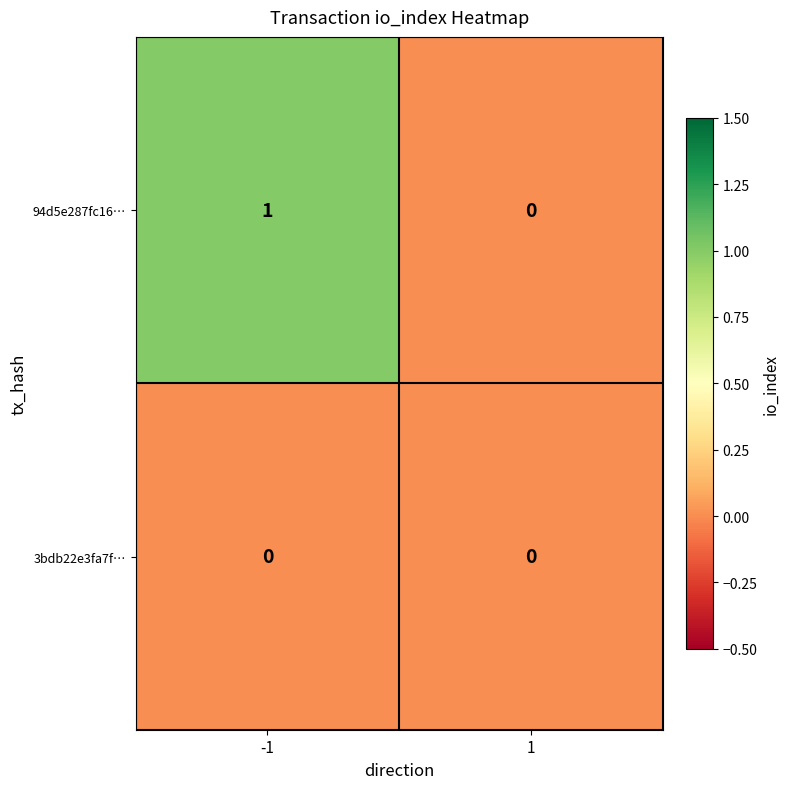

Is it true that 94d5e287fc16… equals 1 at 1?

False